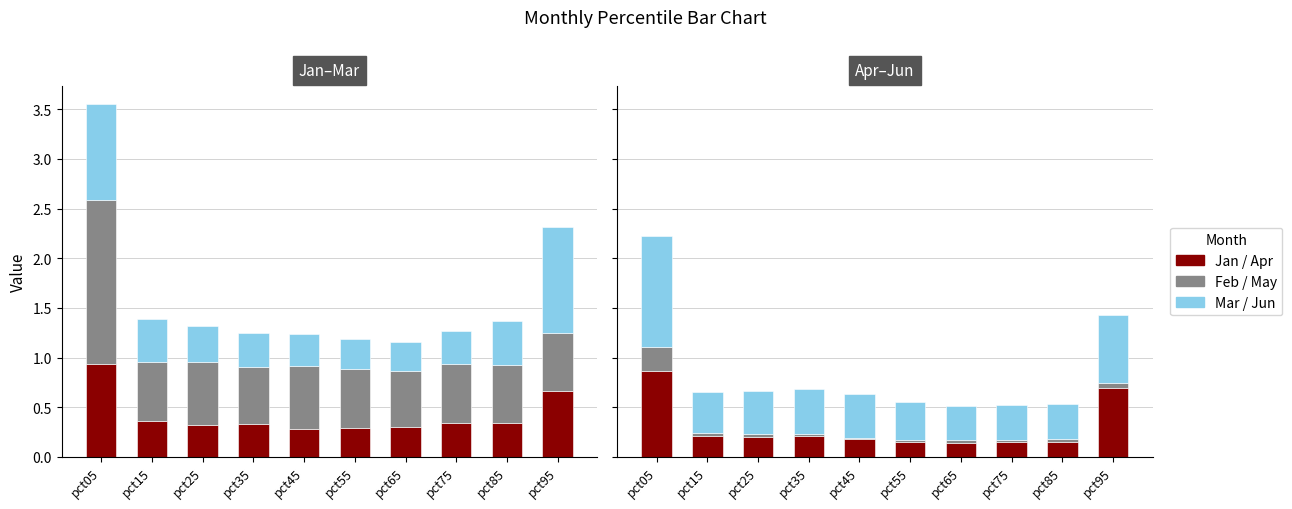

What is the total value across all series at pct35?

1.9